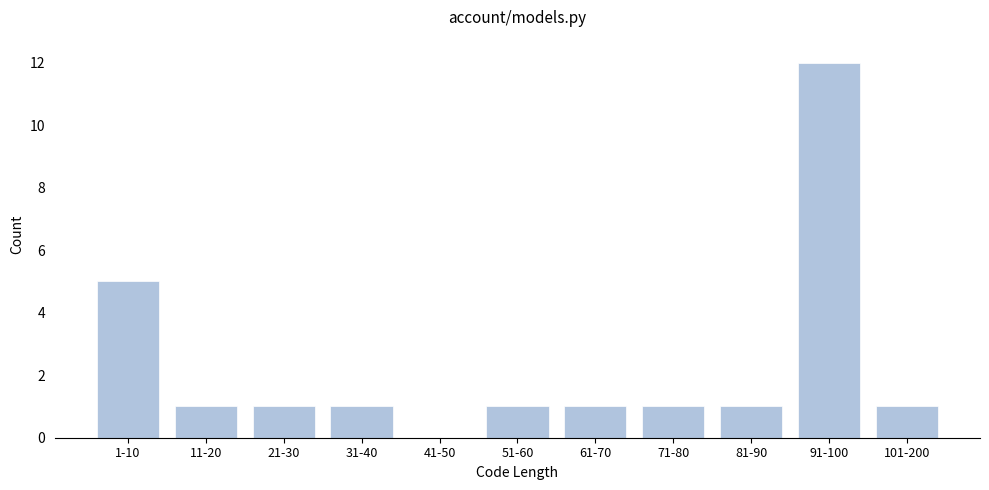

Reading left to right, extract all data points from this chart.

1-10=5	11-20=1	21-30=1	31-40=1	41-50=0	51-60=1	61-70=1	71-80=1	81-90=1	91-100=12	101-200=1